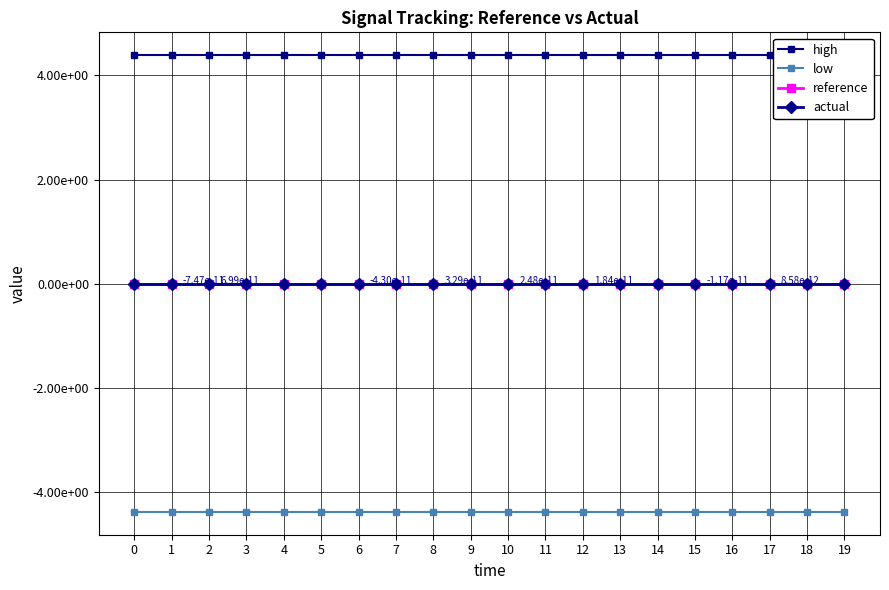

Reading right to left, what are all the values shown in this chart?

high: 19=4.4	18=4.4	17=4.4	16=4.4	15=4.4	14=4.4	13=4.4	12=4.4	11=4.4	10=4.4	9=4.4	8=4.4	7=4.4	6=4.4	5=4.4	4=4.4	3=4.4	2=4.4	1=4.4	0=4.4
low: 19=-4.4	18=-4.4	17=-4.4	16=-4.4	15=-4.4	14=-4.4	13=-4.4	12=-4.4	11=-4.4	10=-4.4	9=-4.4	8=-4.4	7=-4.4	6=-4.4	5=-4.4	4=-4.4	3=-4.4	2=-4.4	1=-4.4	0=-4.4
reference: 19=-0.0	18=-0.0	17=-0.0	16=-0.0	15=-0.0	14=-0.0	13=-0.0	12=-0.0	11=-0.0	10=-0.0	9=-0.0	8=-0.0	7=-0.0	6=-0.0	5=-0.0	4=-0.0	3=-0.0	2=-0.0	1=-0.0	0=0.0
actual: 19=0.0	18=0.0	17=0.0	16=0.0	15=-0.0	14=0.0	13=0.0	12=0.0	11=0.0	10=0.0	9=0.0	8=0.0	7=0.0	6=-0.0	5=0.0	4=0.0	3=0.0	2=0.0	1=-0.0	0=0.0